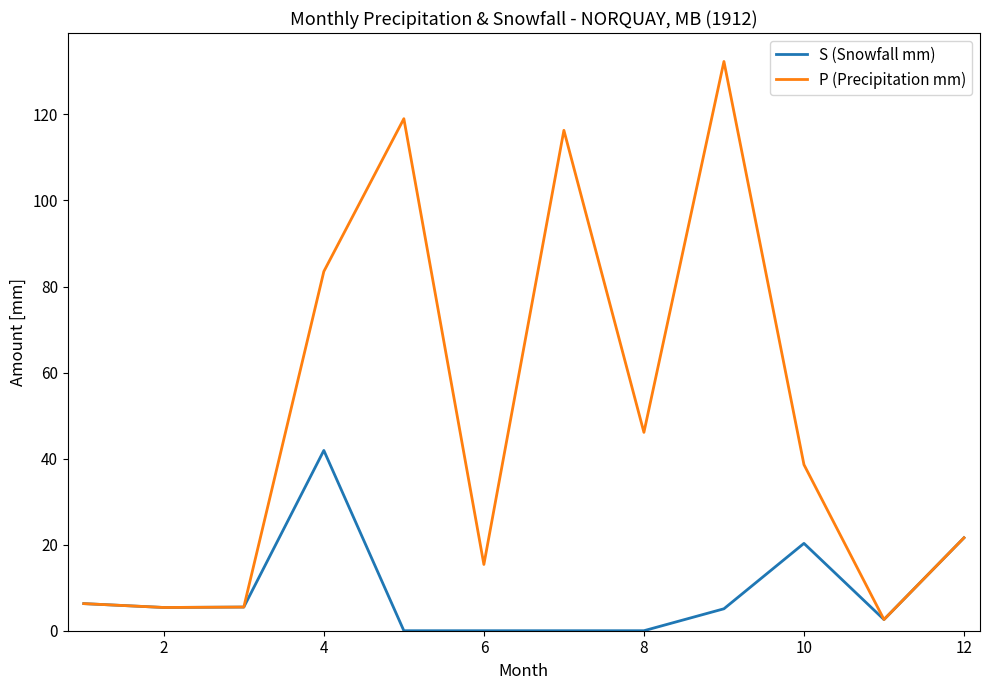

What is the maximum value shown in the chart?

132.3